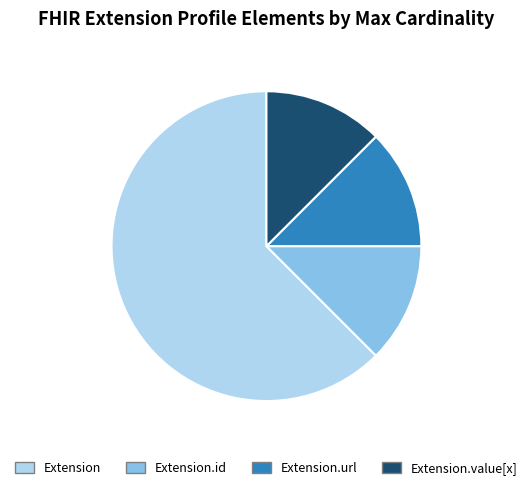

Count the number of slices in the pie.

4